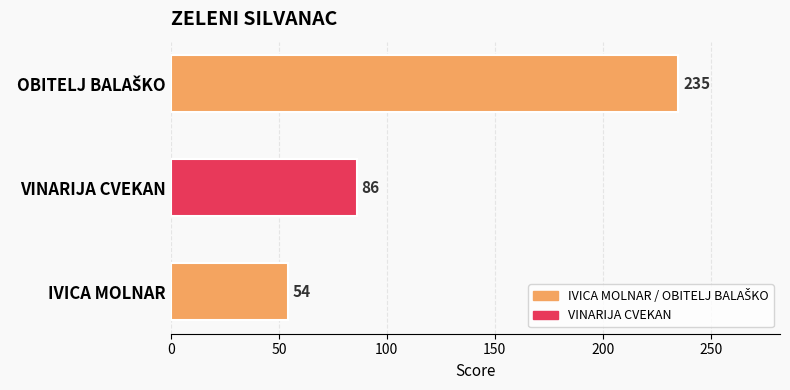

What is the smallest value displayed?

54